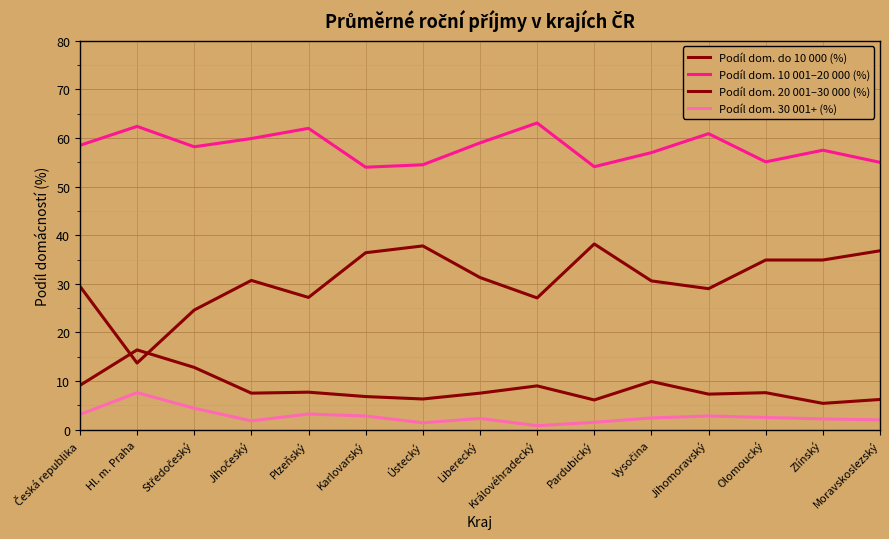

Does the chart have visible grid lines?

Yes